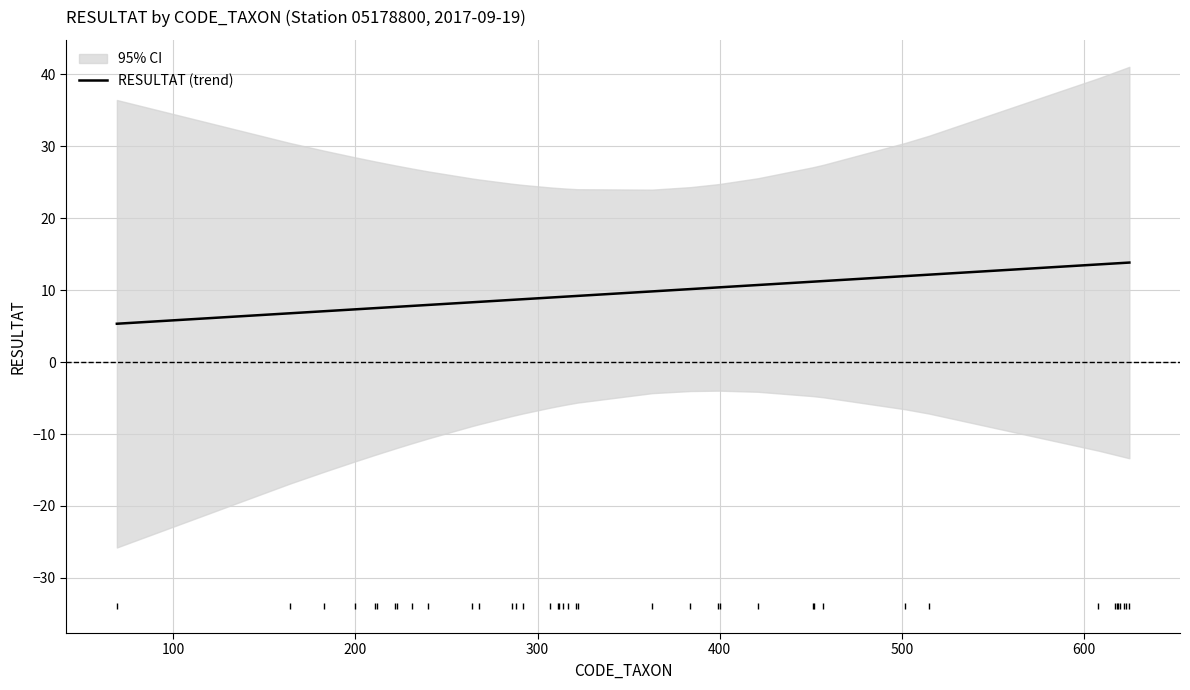

What is the maximum value for RESULTAT (trend)?

13.8